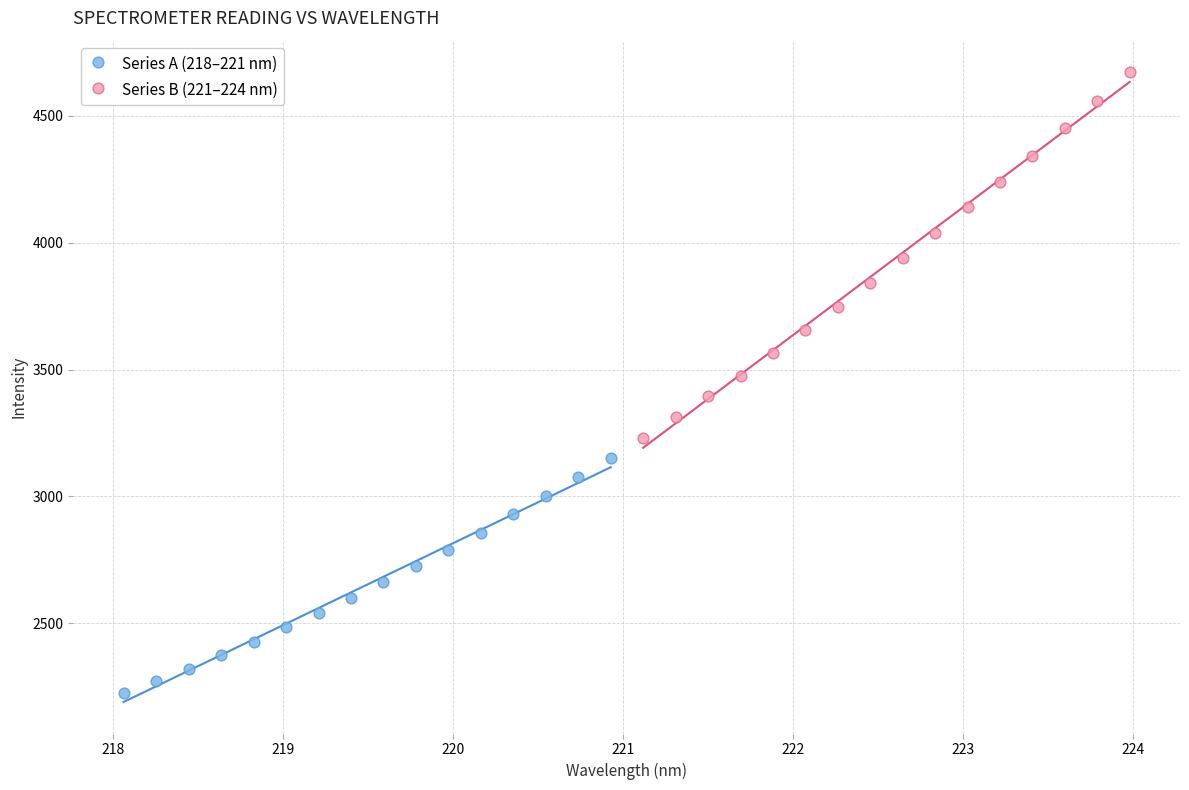

Which series contains the lowest Y value?

Series A (218–221 nm)